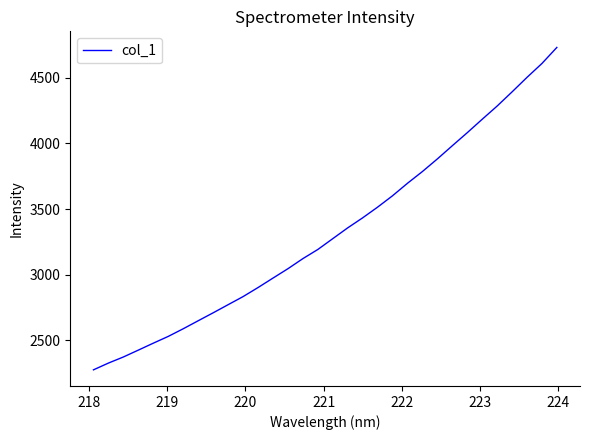

What is the difference between the maximum and minimum values?

2455.3